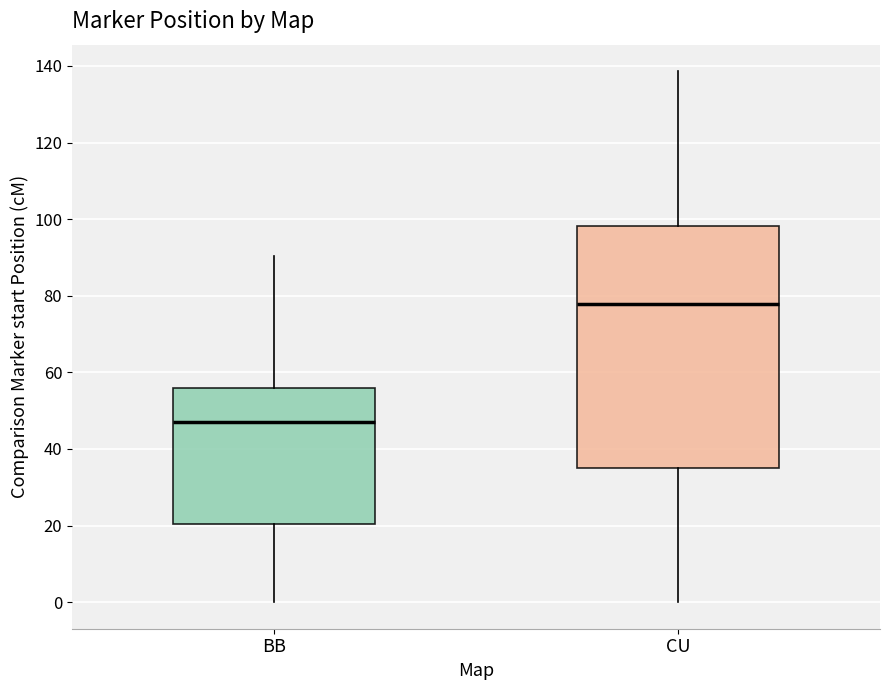

Where is the lower edge of the box for BB on the y-axis? The values are not printed on the chart, so give them approximately, as read against the axis.

20